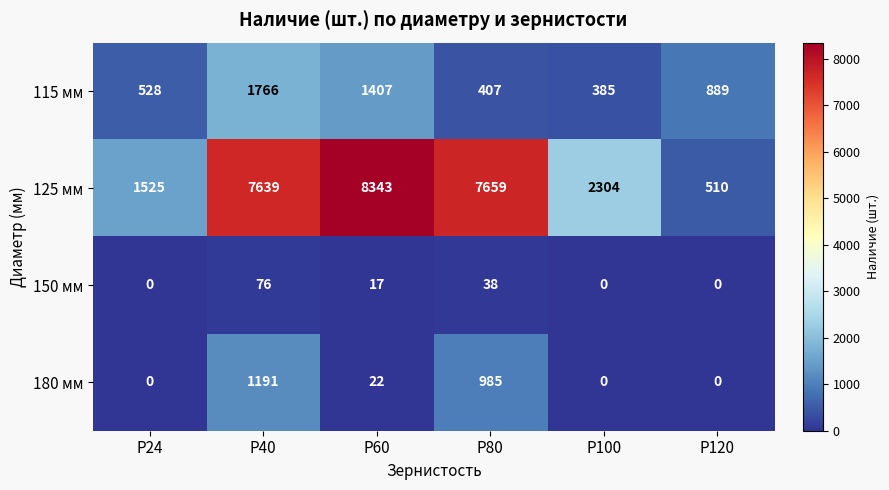

How many values in the 180 мм series are below 22?

3